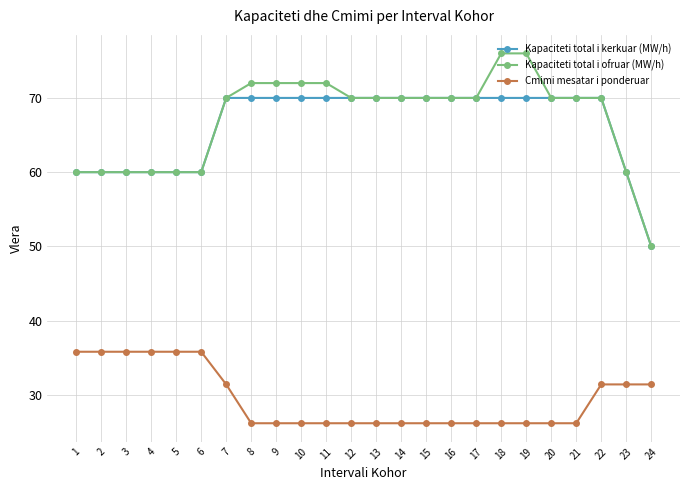

What is the maximum value shown in the chart?

76.0